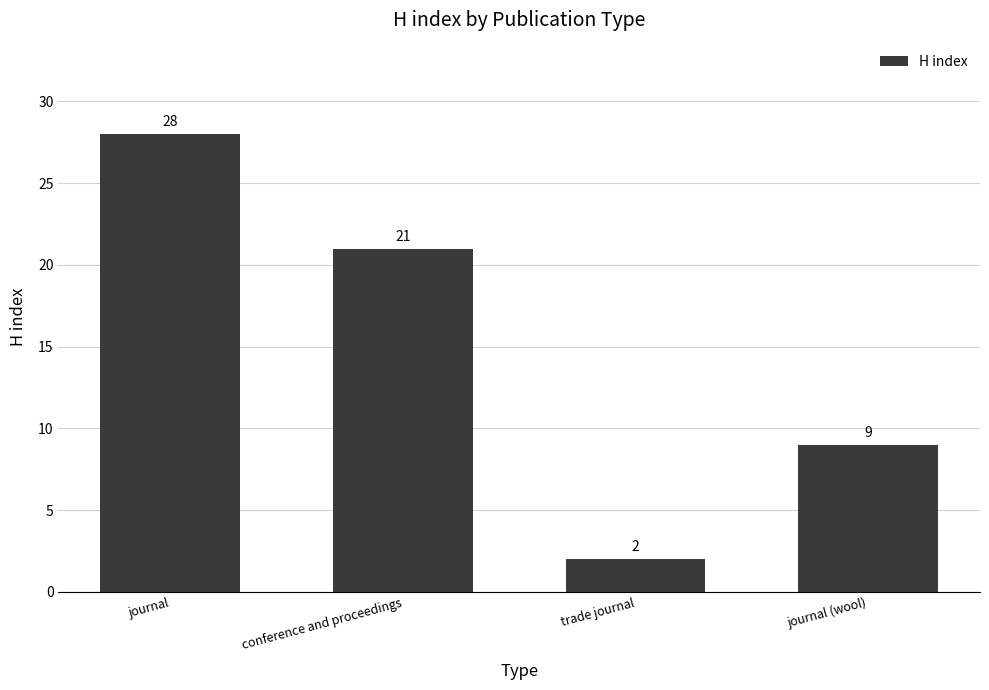

How many values are below 21?

2